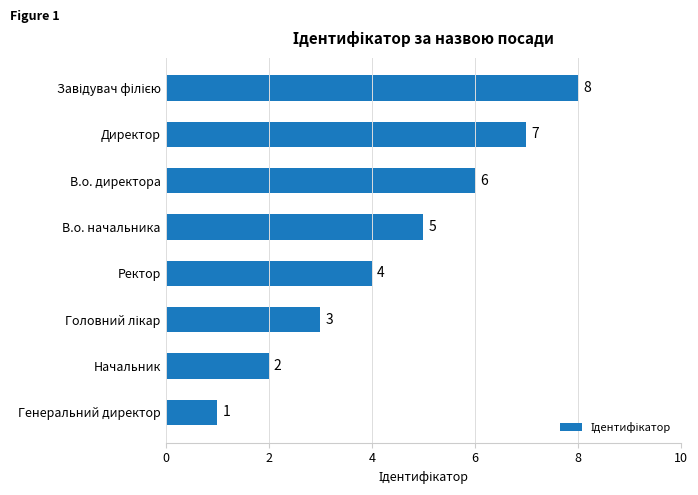

What is the change in value from Генеральний директор to Ректор?

+3